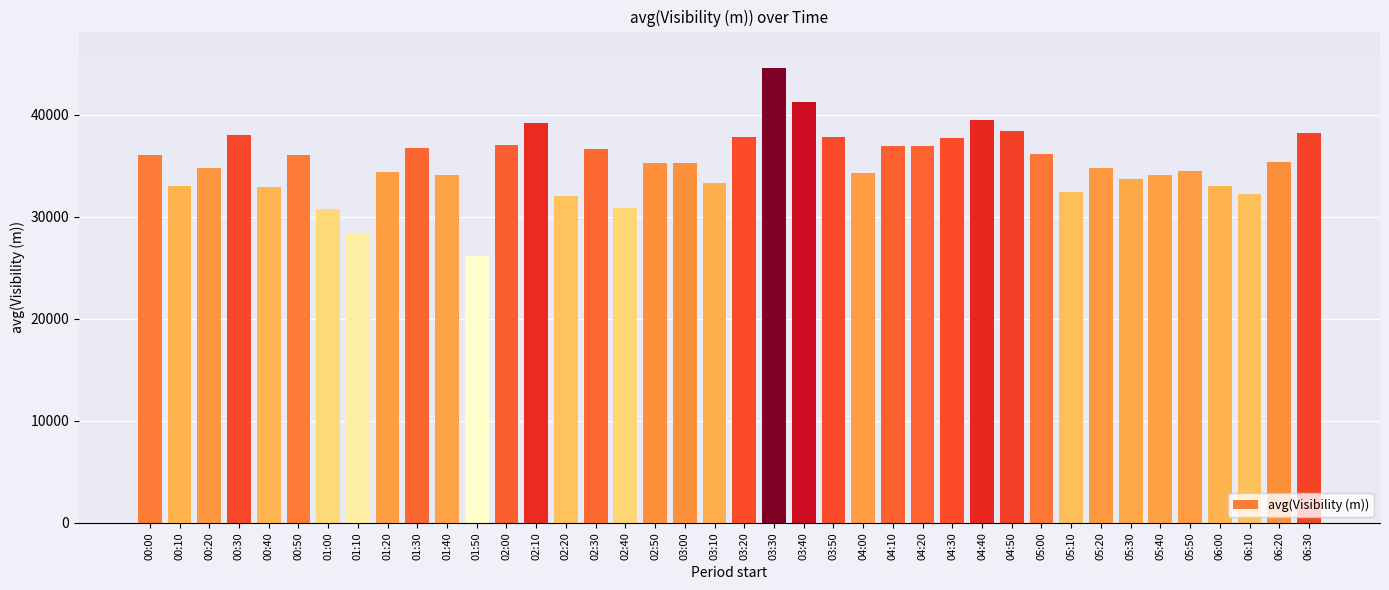

What is the change in value from 00:20 to 01:00?

-4077